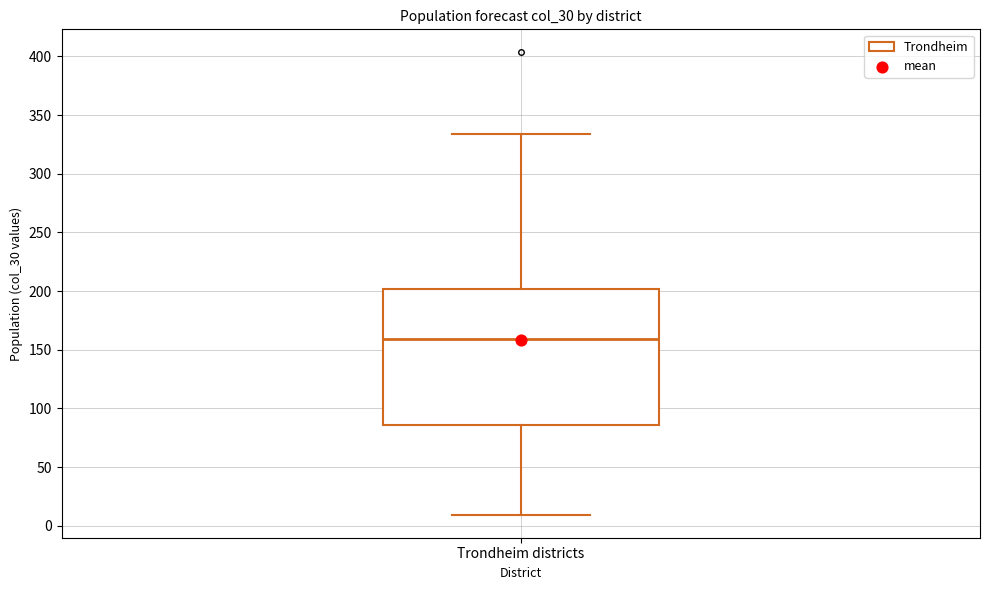

Transcribe this box plot: give where the median line is, the range the box spans, and where the two whiskers end, as read against the y-axis. The values are not printed on the chart, so give them approximately, as read against the axis.

median 160, box 85 to 200, whiskers 10 to 335